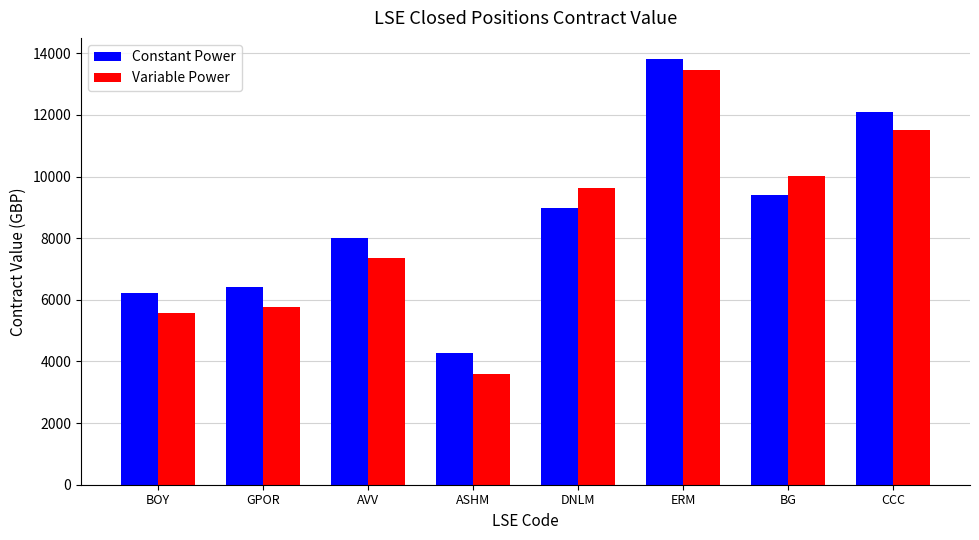

How many distinct data groups are displayed?

2